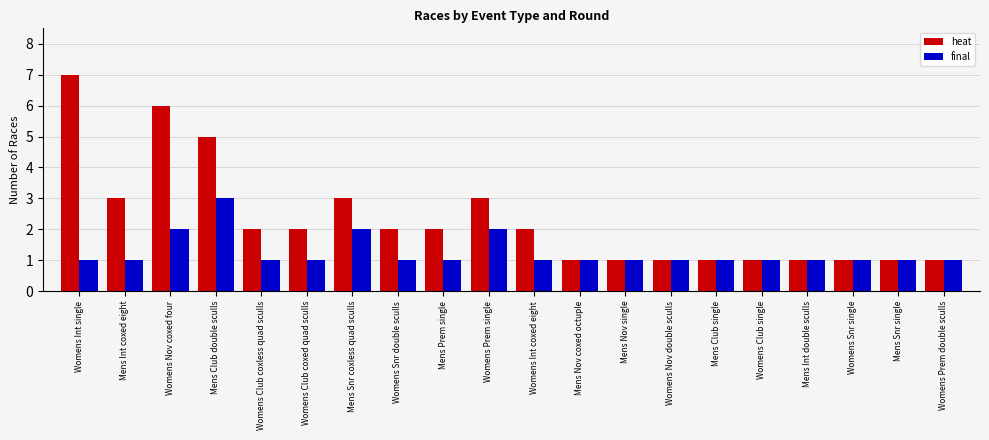

At which label does heat first exceed 2?

Womens Int single